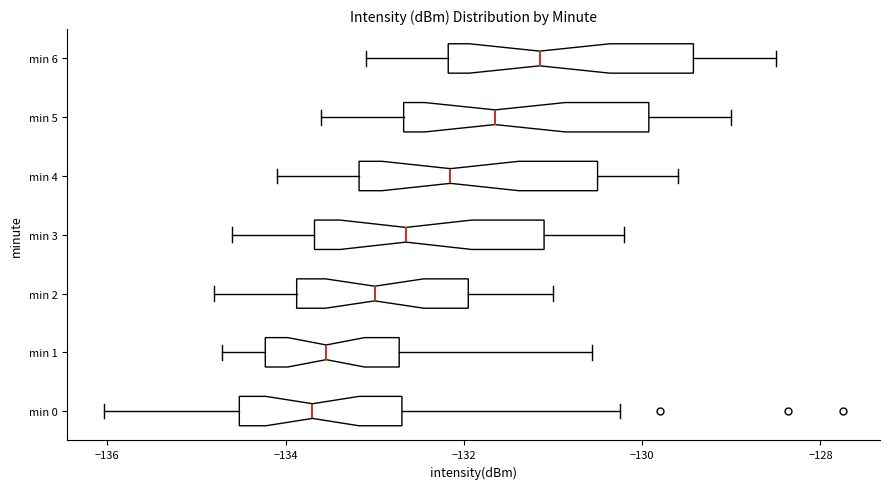

Reading bottom to top, read every box against the x-axis: the position of its median line, the range the box covers, and the ends of its whiskers. The values are not printed on the chart, so give them approximately, as read against the axis.

min 0: median -133.6, box -134.6 to -132.6, whiskers -136.0 to -130.2
min 1: median -133.6, box -134.2 to -132.8, whiskers -134.8 to -130.6
min 2: median -133.0, box -133.8 to -132.0, whiskers -134.8 to -131.0
min 3: median -132.6, box -133.6 to -131.0, whiskers -134.6 to -130.2
min 4: median -132.2, box -133.2 to -130.4, whiskers -134.0 to -129.6
min 5: median -131.6, box -132.6 to -130.0, whiskers -133.6 to -129.0
min 6: median -131.2, box -132.2 to -129.4, whiskers -133.0 to -128.4